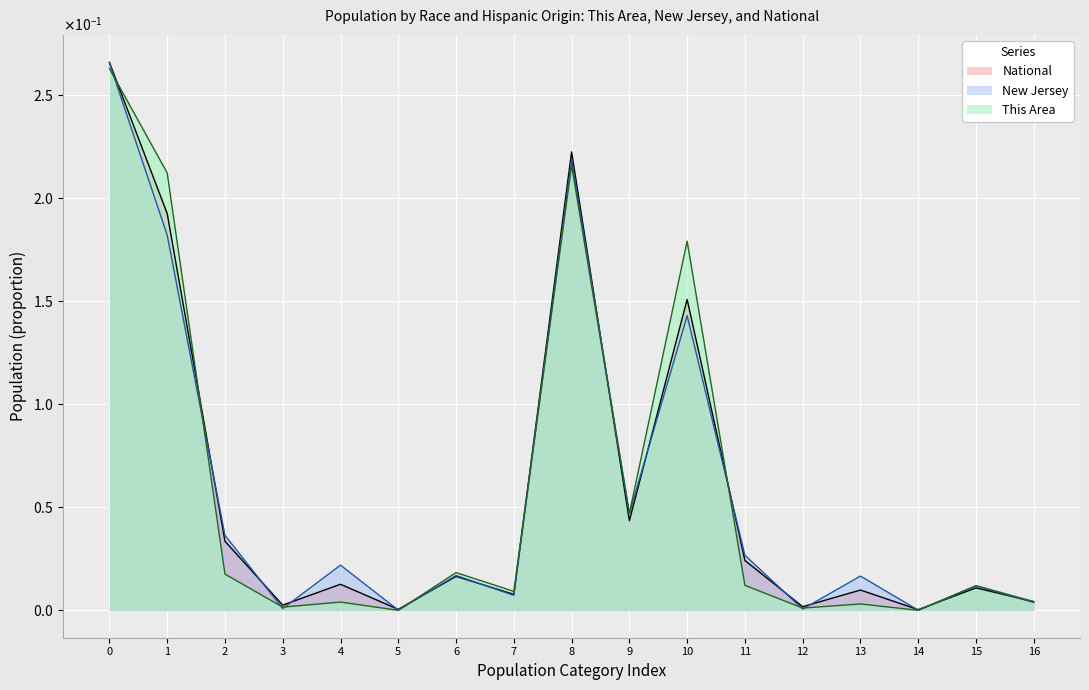

Which series has the largest range (max minus min)?

National